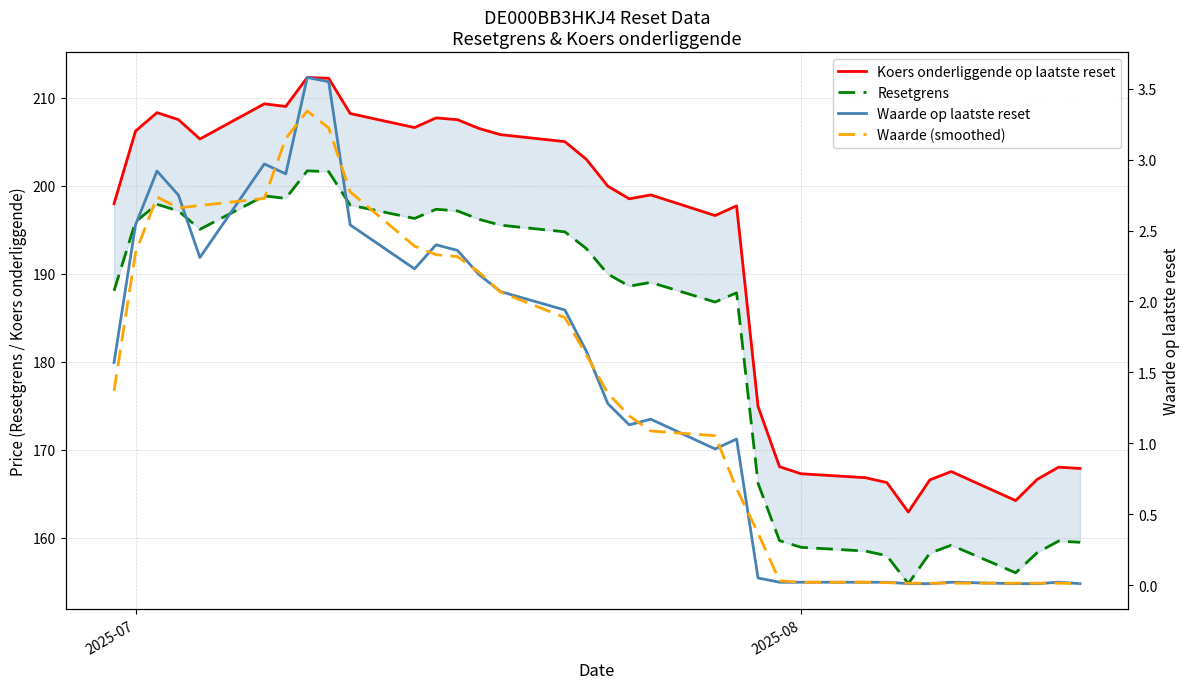

Reading left to right, extract all data points from this chart.

Koers onderliggende op laatste reset: 197.9	206.2	208.3	207.5	205.3	209.3	209.0	212.3	212.2	208.2	206.6	207.7	207.5	206.5	205.8	205.0	203.0	199.9	198.5	198.9	196.6	197.7	174.9	168.1	167.2	166.8	166.2	162.9	166.6	167.5	164.2	166.6	168.0	167.8
Resetgrens: 188.1	195.9	197.9	197.1	195.0	198.8	198.6	201.7	201.6	197.8	196.3	197.3	197.1	196.2	195.5	194.8	192.8	190.0	188.6	189.0	186.8	187.8	166.2	159.6	158.9	158.5	157.9	154.8	158.2	159.1	156.0	158.3	159.6	159.5
Waarde op laatste reset: 1.6	2.5	2.9	2.8	2.3	3.0	2.9	3.6	3.5	2.5	2.2	2.4	2.4	2.2	2.1	1.9	1.6	1.3	1.1	1.2	1.0	1.0	0.1	0.0	0.0	0.0	0.0	0.0	0.0	0.0	0.0	0.0	0.0	0.0
Waarde (smoothed): 1.4	2.3	2.7	2.7	2.7	2.7	3.1	3.3	3.2	2.8	2.4	2.3	2.3	2.2	2.1	1.9	1.6	1.4	1.2	1.1	1.1	0.7	0.4	0.0	0.0	0.0	0.0	0.0	0.0	0.0	0.0	0.0	0.0	0.0